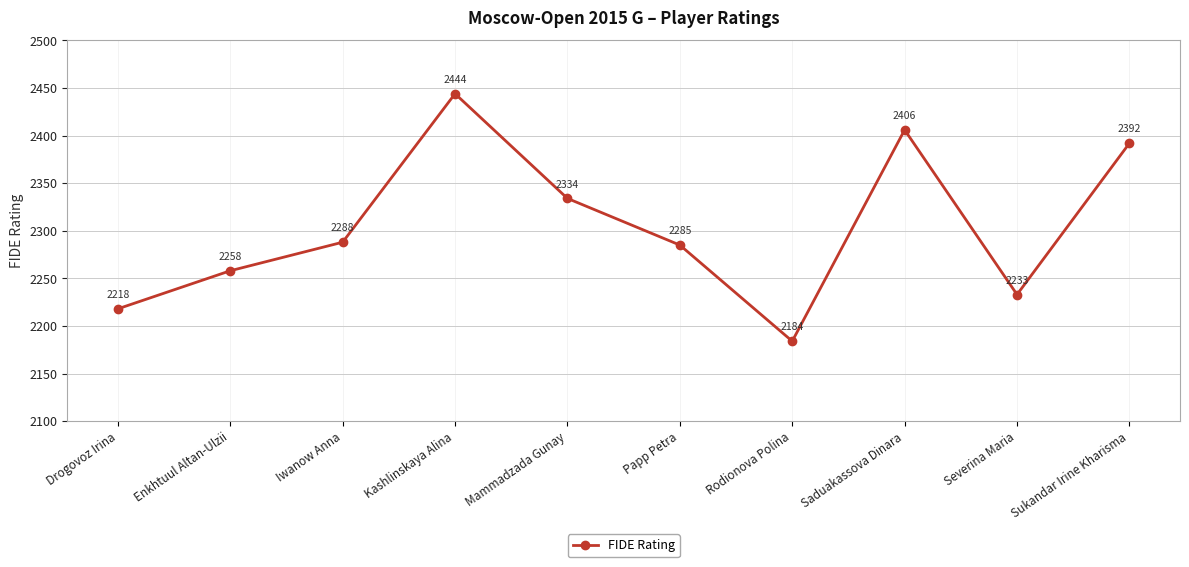

What is the difference between the second highest and minimum values?

222